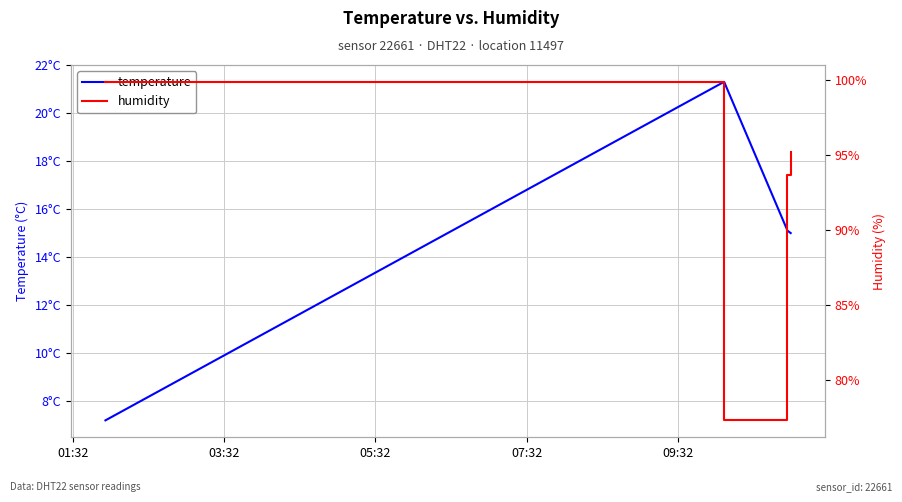

Rank the categories by humidity value from lowest to highest.

03:32, 05:32, 07:32, 01:32